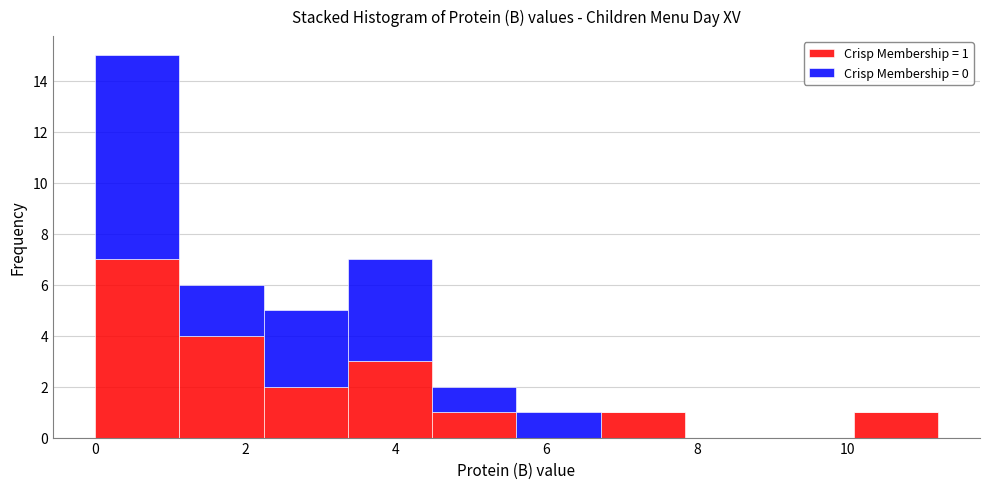

Which range on the x-axis has the tallest stacked bar (by total height)?

0.00 to 1.12